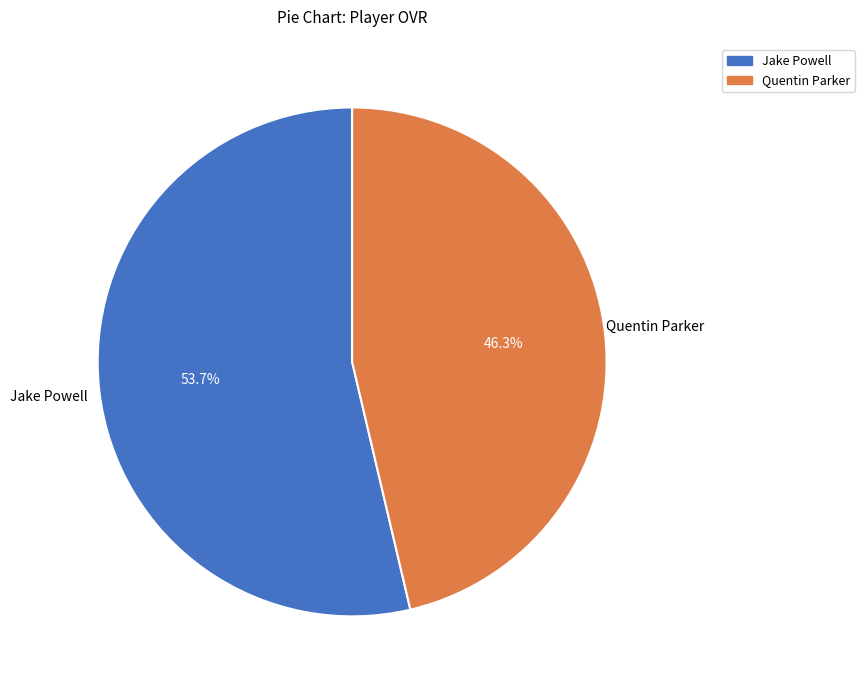

The Jake Powell slice represents 54% of the pie. True or false?

True